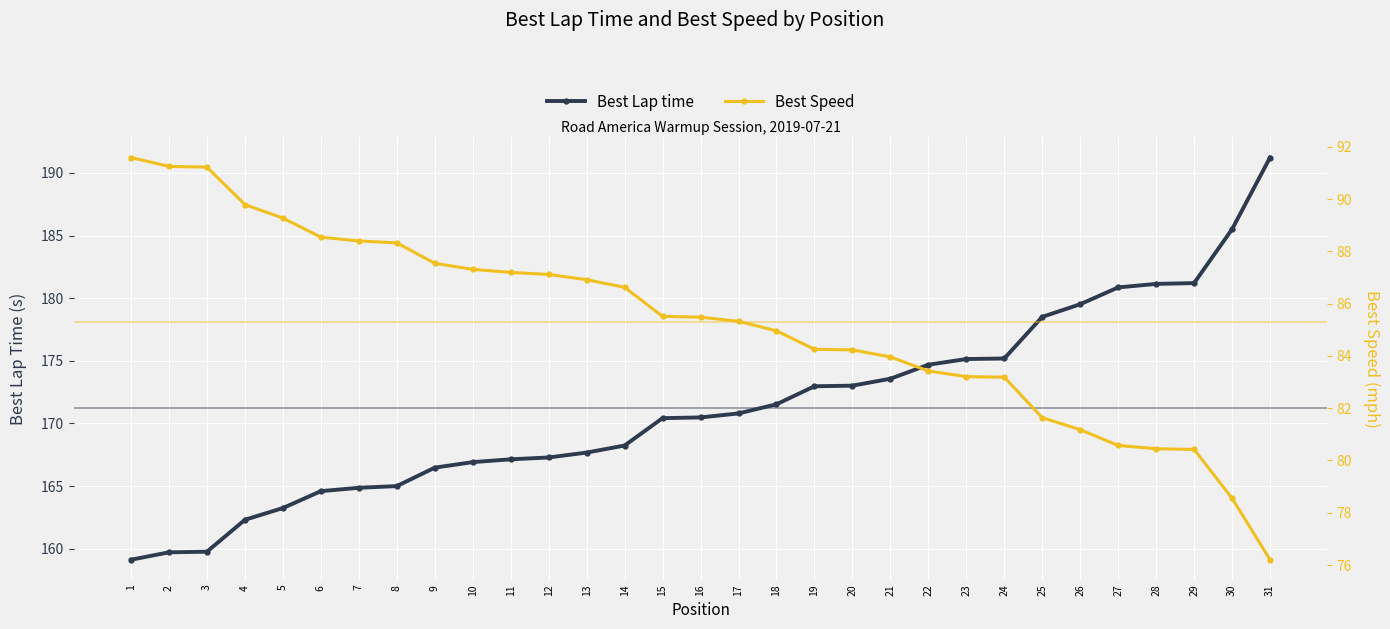

The value of Best Lap time at 1 is 159.1. True or false?

True